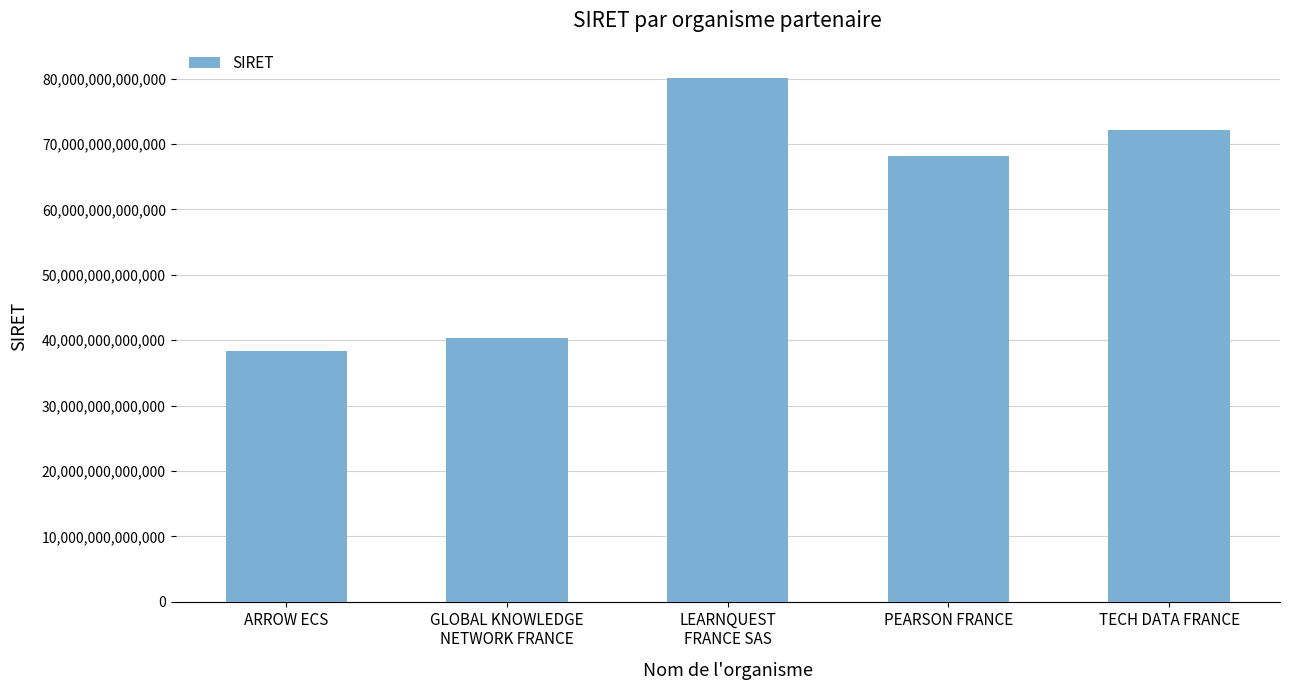

The value at ARROW ECS is 38416992600027. True or false?

True